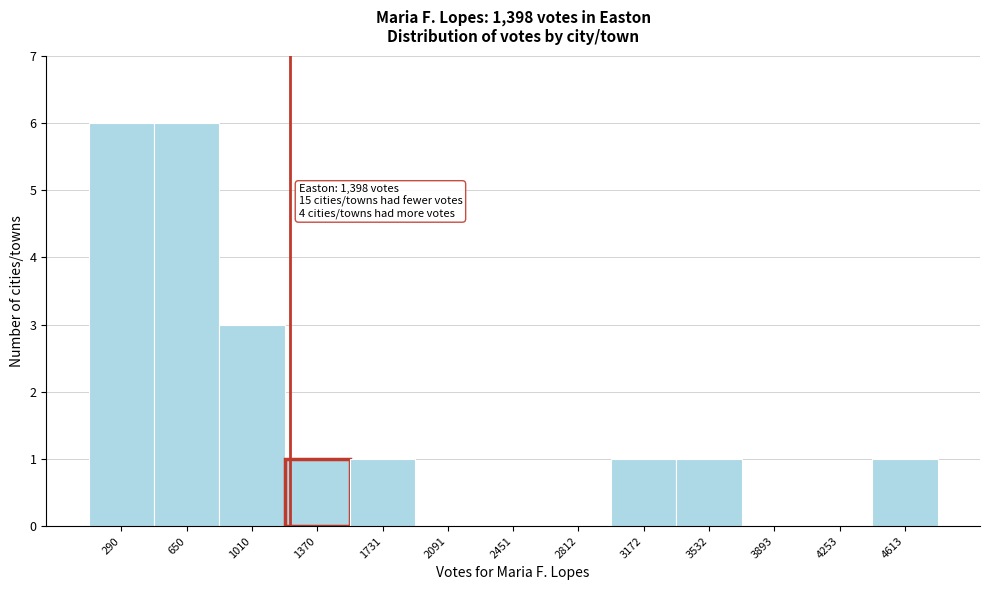

Reading left to right, transcribe all the data shown in this chart.

290=6	650=6	1010=3	1370=1	1731=1	2091=0	2451=0	2812=0	3172=1	3532=1	3893=0	4253=0	4613=1